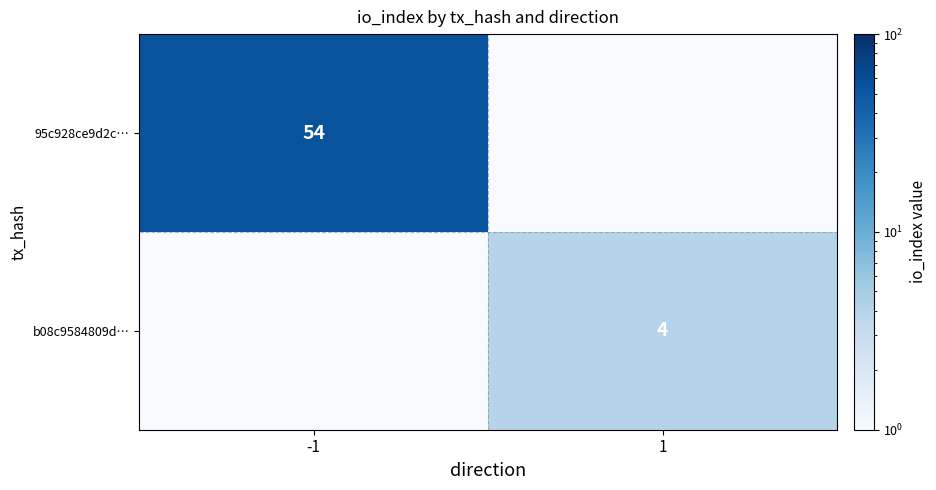

Which category has the highest value across all series?

-1